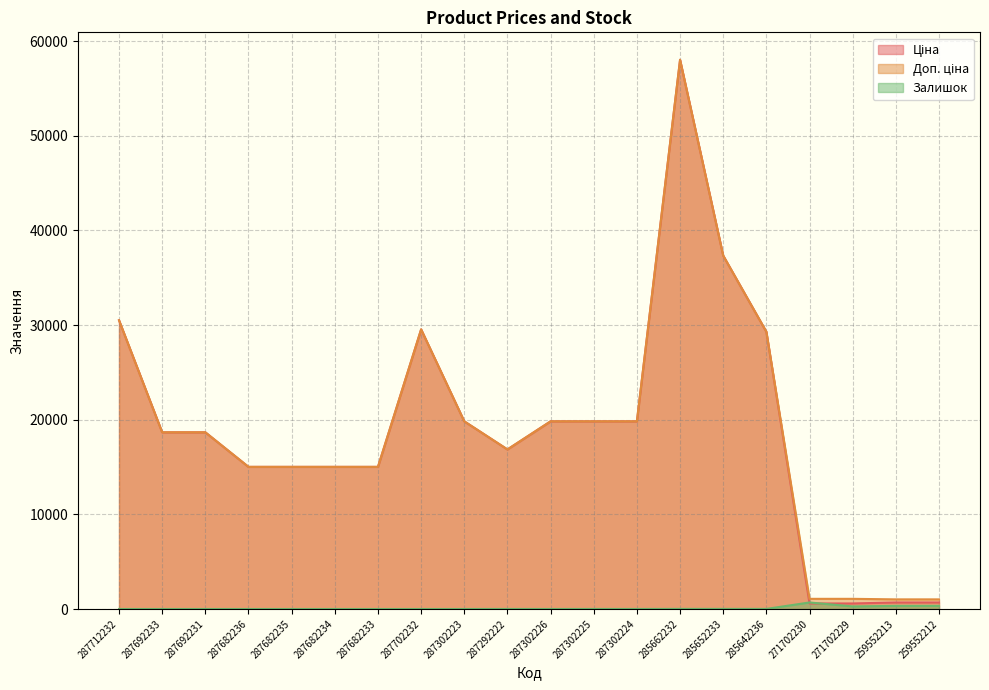

Rank the categories by Залишок value from highest to lowest.

271702230, 259552212, 259552213, 271702229, 285662232, 285652233, 285642236, 287302225, 287292222, 287302224, 287302226, 287712232, 287692233, 287692231, 287682236, 287682235, 287682234, 287682233, 287702232, 287302223